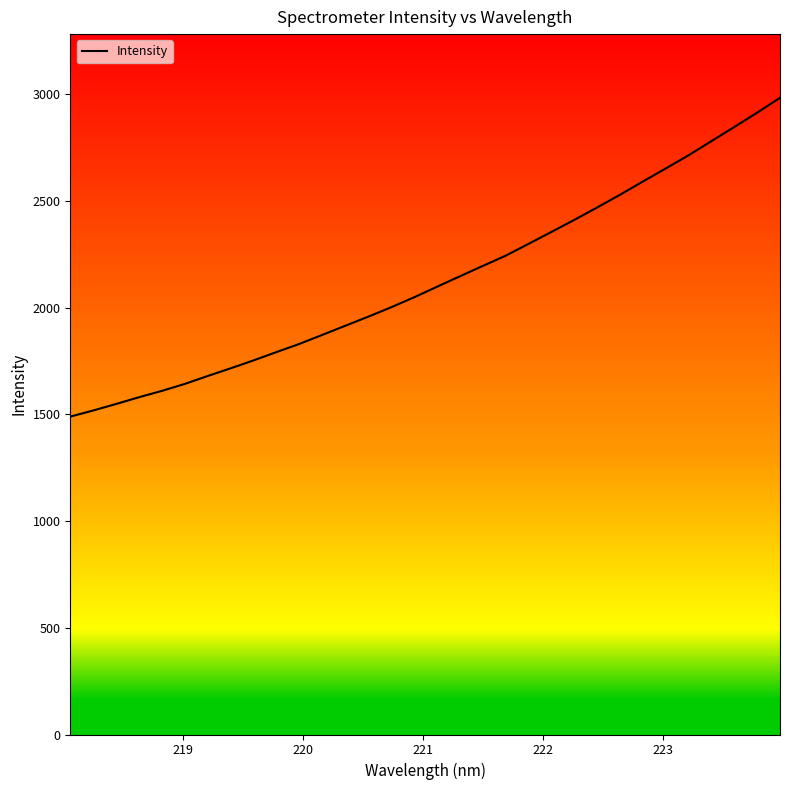

What is the difference between the maximum and minimum values?

1493.3